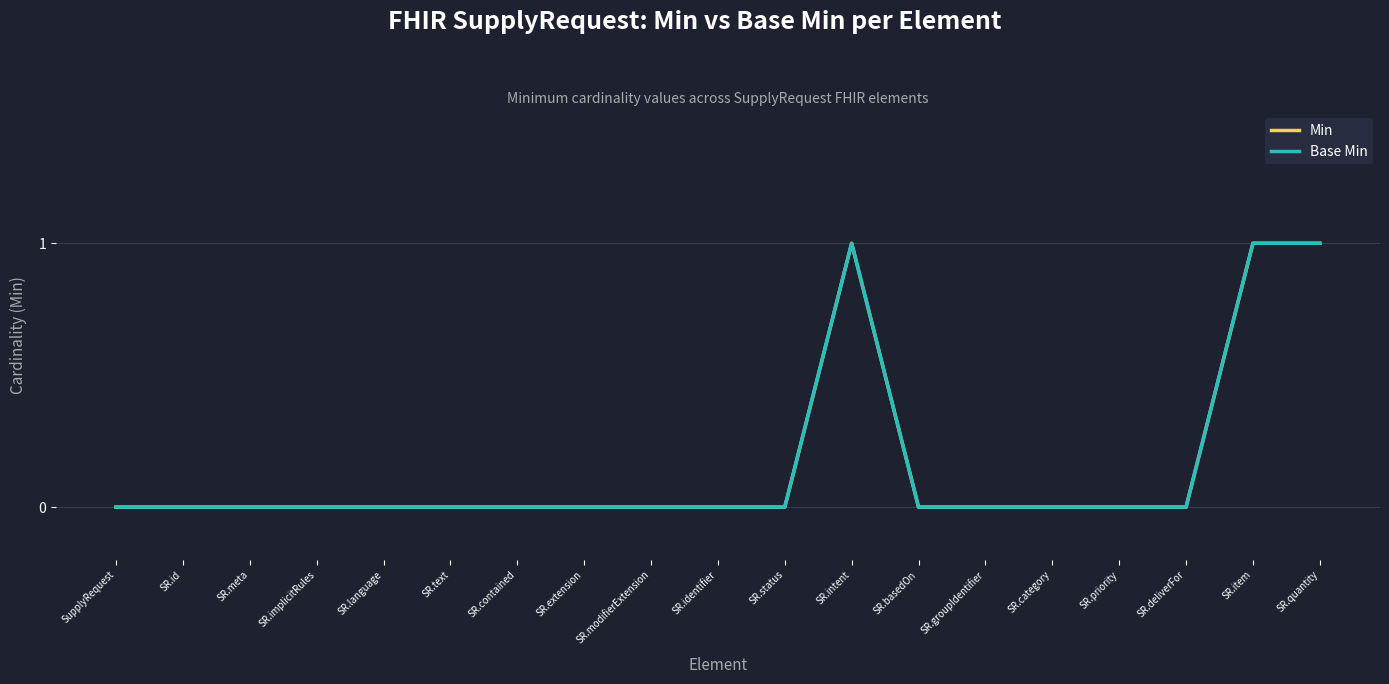

What is the value of the Min point at the 19th from the left?

1